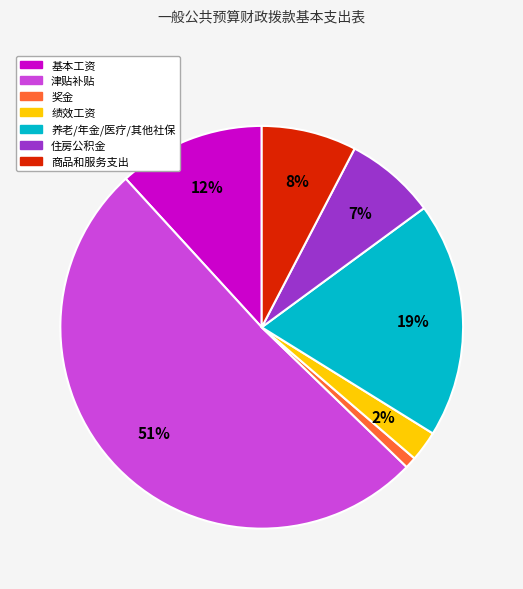

Is there any slice that represents more than half of the pie?

Yes